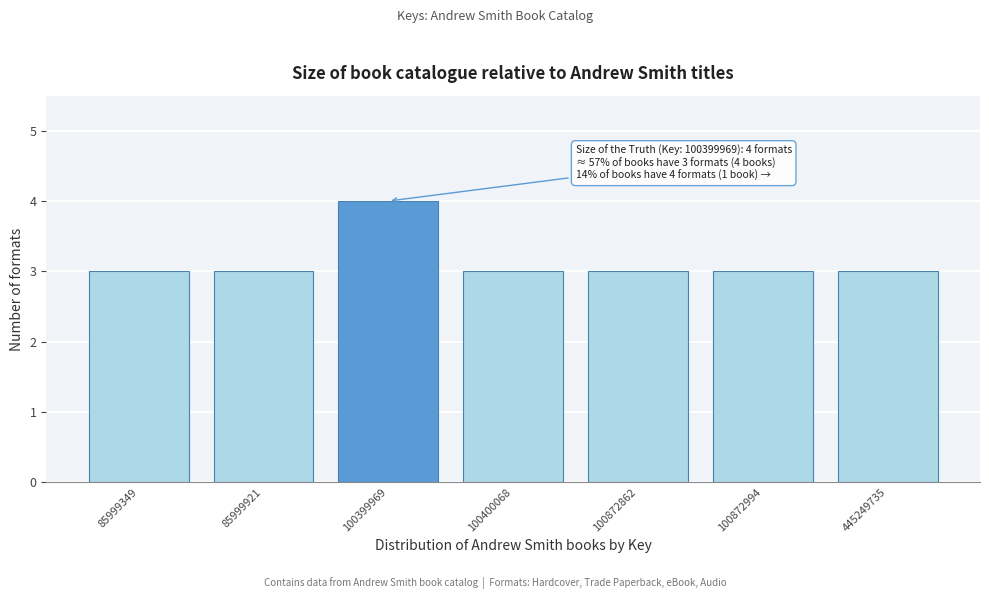

Reading right to left, transcribe all the data shown in this chart.

3	3	3	3	4	3	3